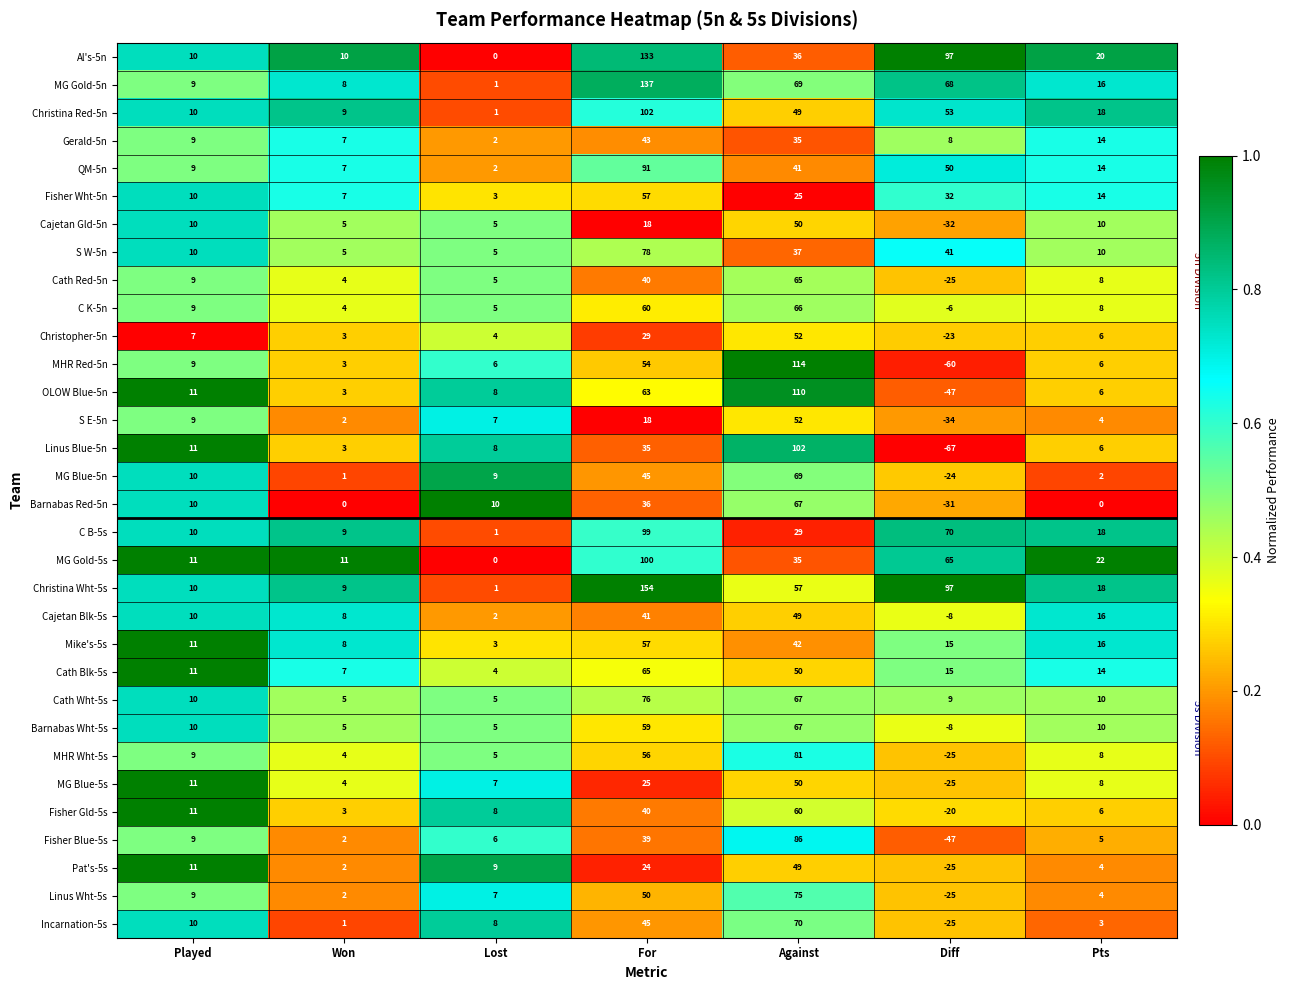

What is the difference between the MG Blue-5n values at Pts and Played?

8